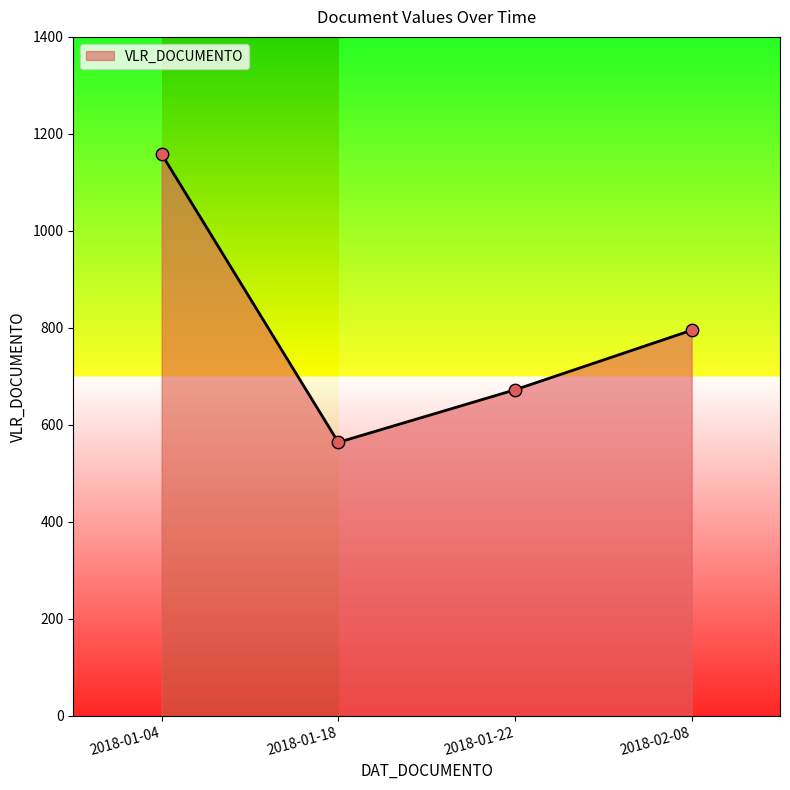

What is the ratio of the value at 2018-01-18 to the value at 2018-01-22?

0.8